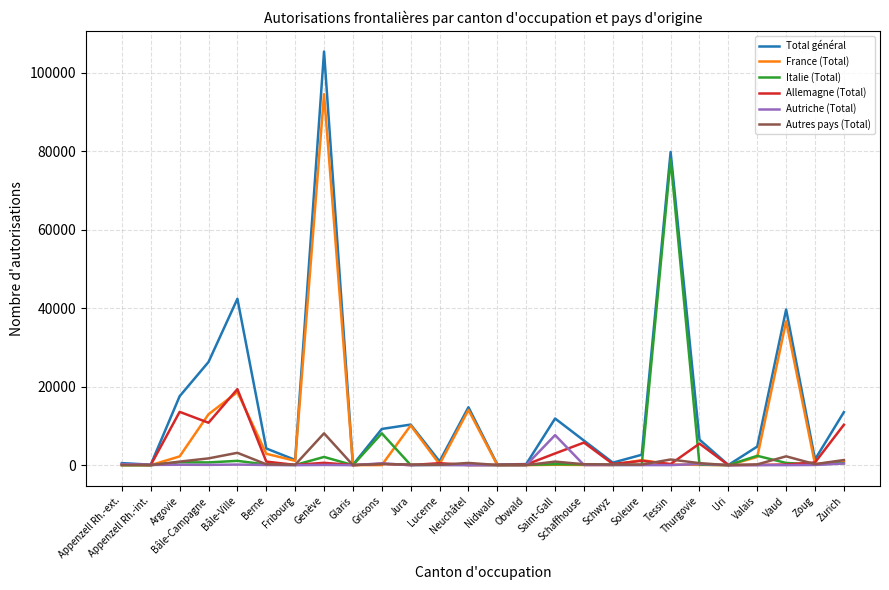

What is the difference between the Italie (Total) values at Berne and Neuchâtel?

75